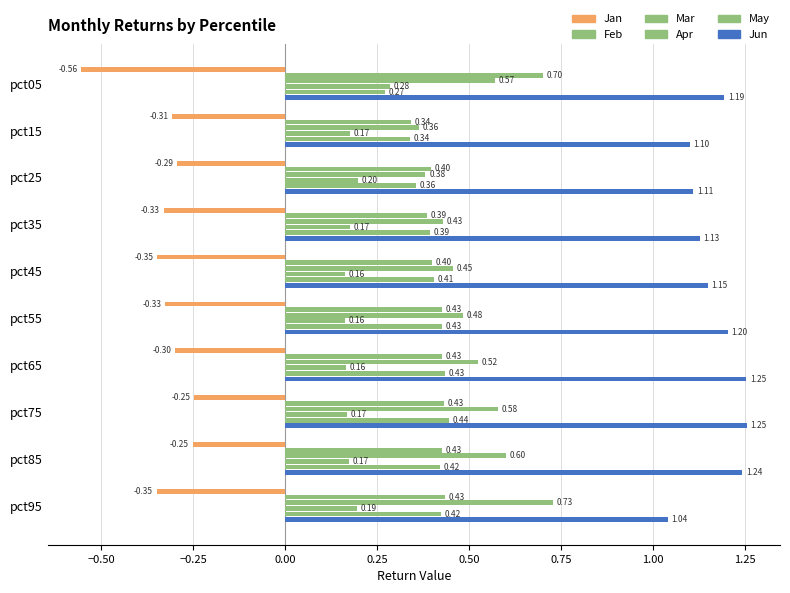

Count the number of categories in the chart.

10